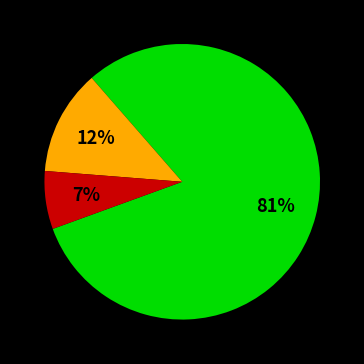

Is there a majority slice in this chart?

Yes